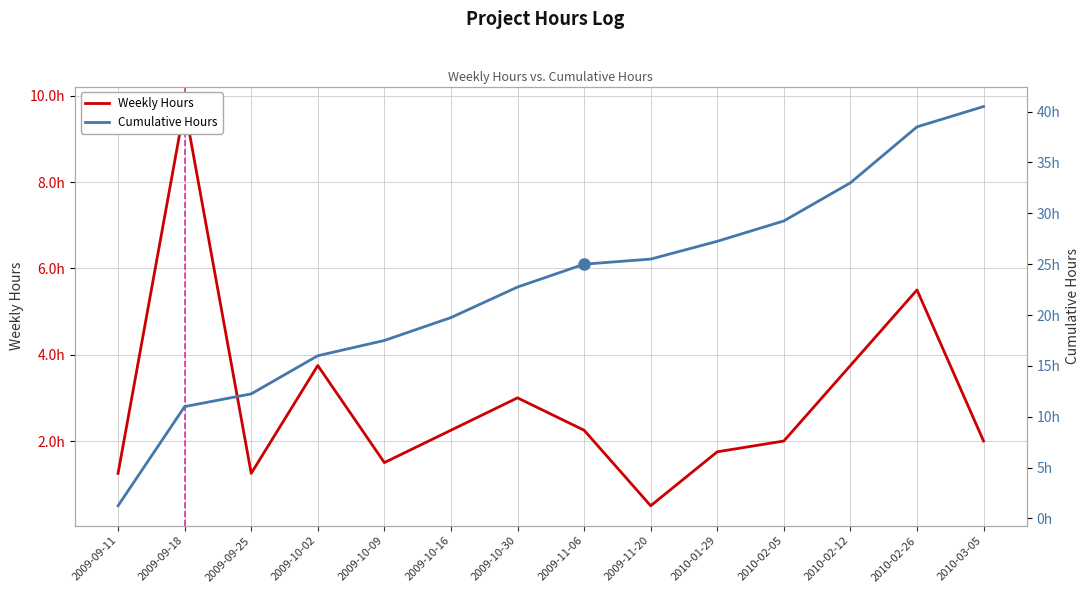

At how many categories does at least one series exceed 8?

13